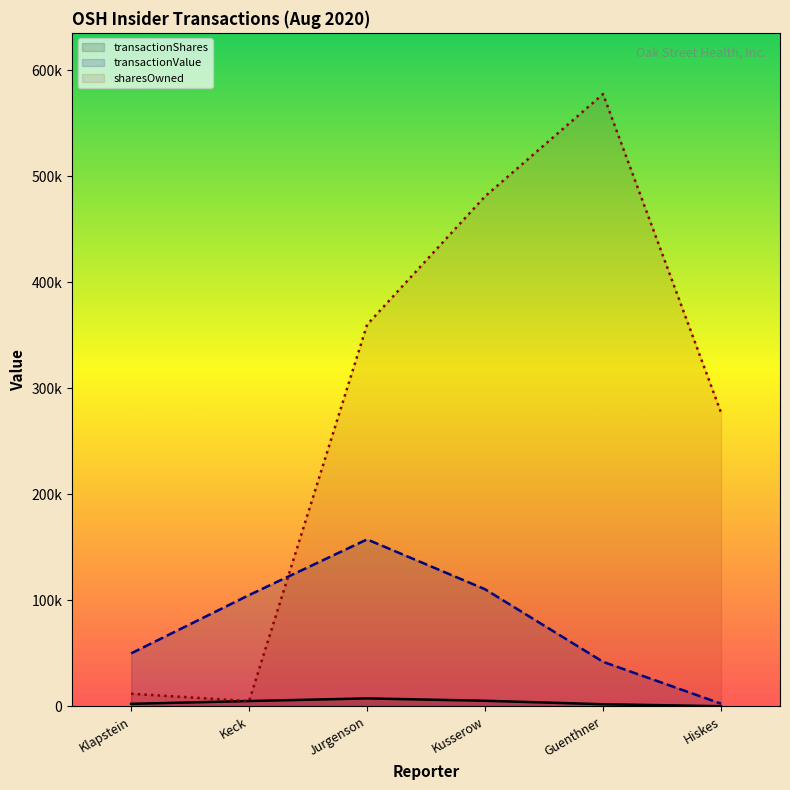

Which series changed the most between Klapstein and Keck?

transactionValue